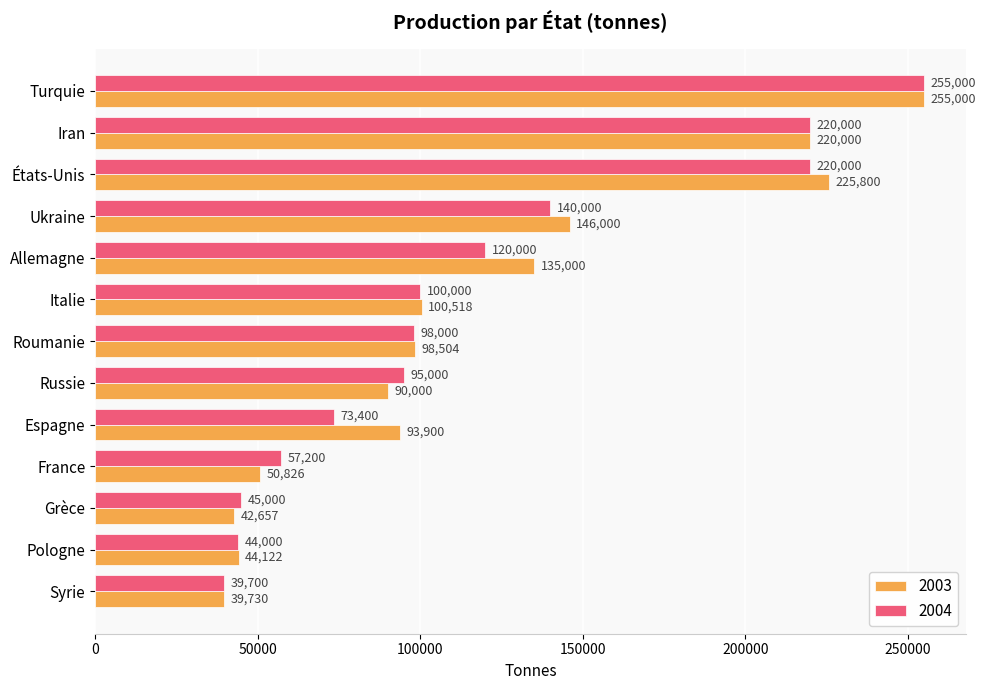

At Ukraine, list the series in order from largest to smallest.

2003, 2004